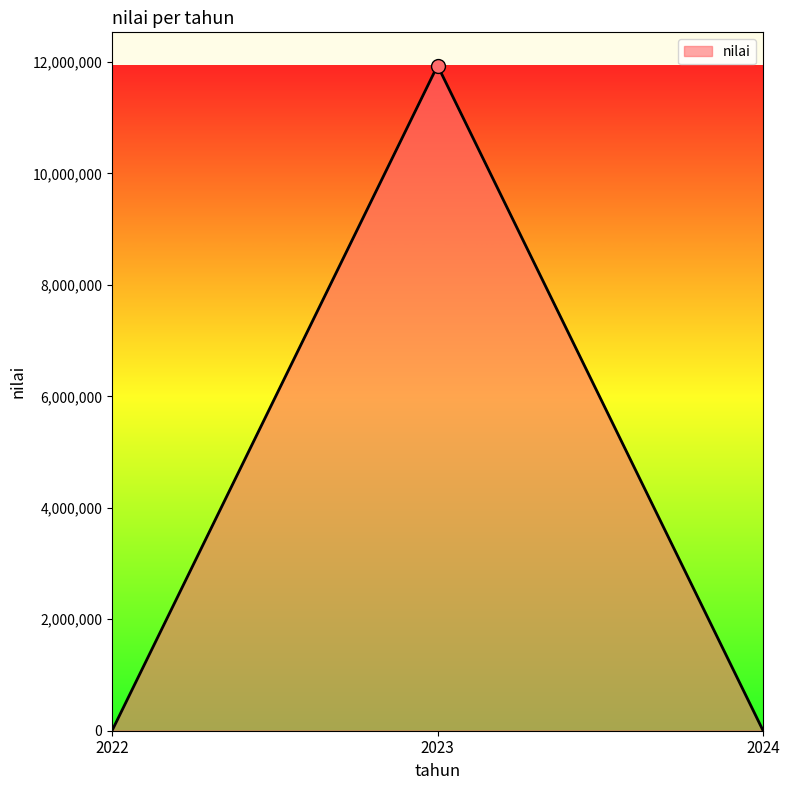

How many categories are shown in the chart?

3